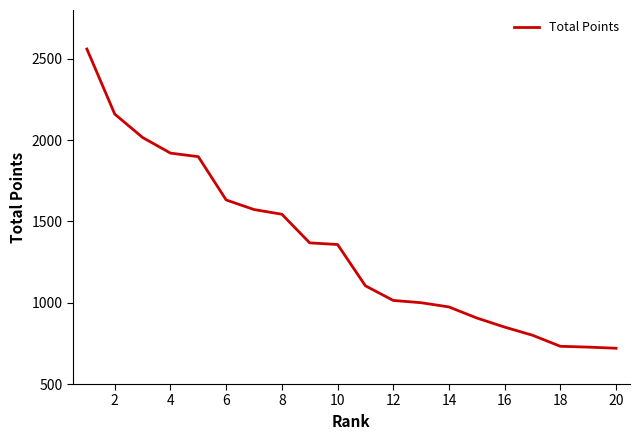

What is the smallest value displayed?

720